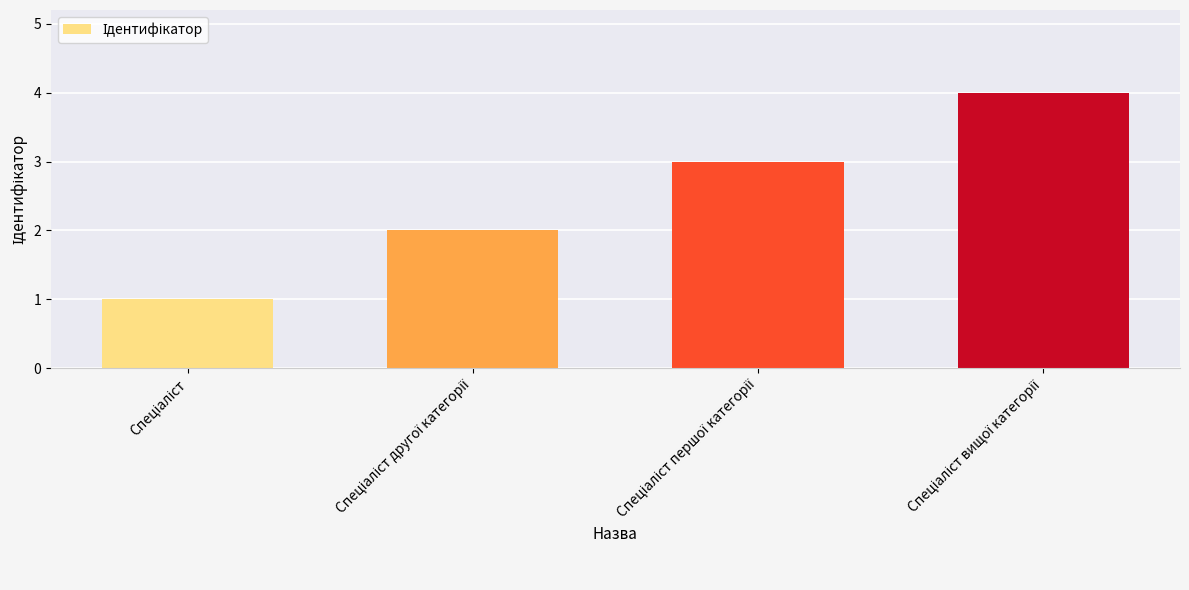

What is the sum of all values?

10